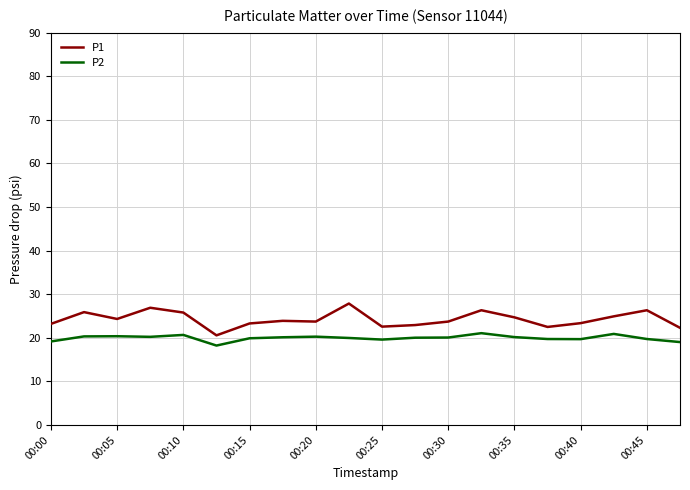

How many lines are shown in the chart?

2